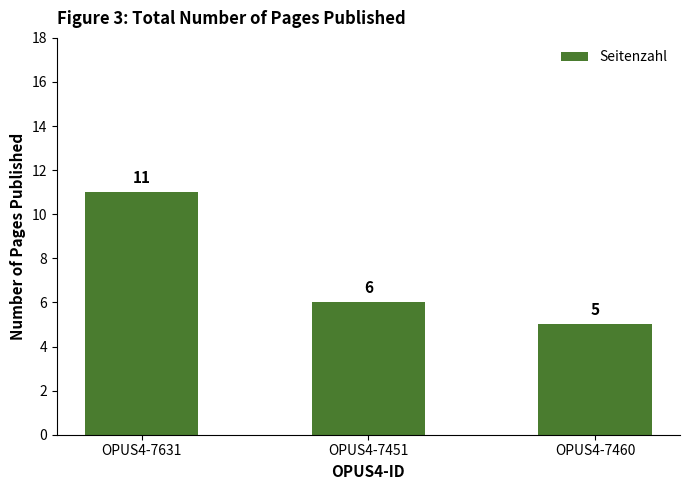

What position from the right is OPUS4-7460?

1